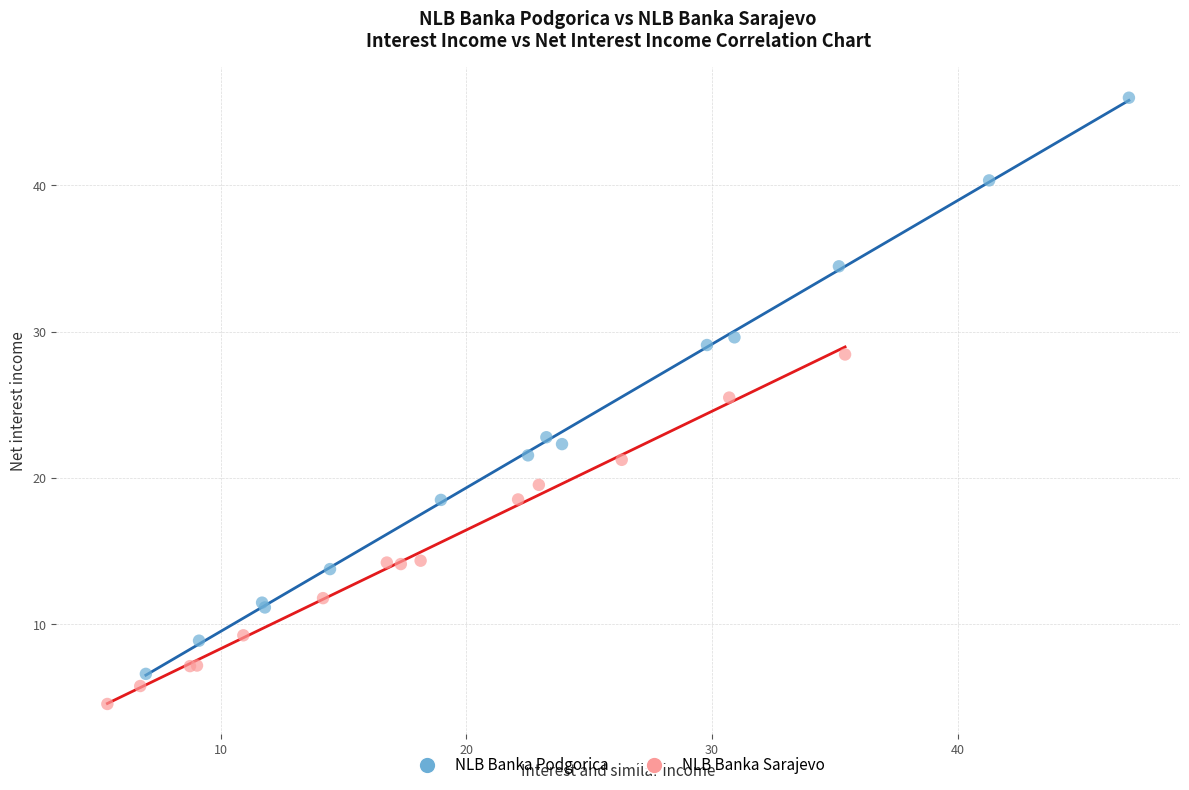

Which series contains the highest Y value?

NLB Banka Podgorica